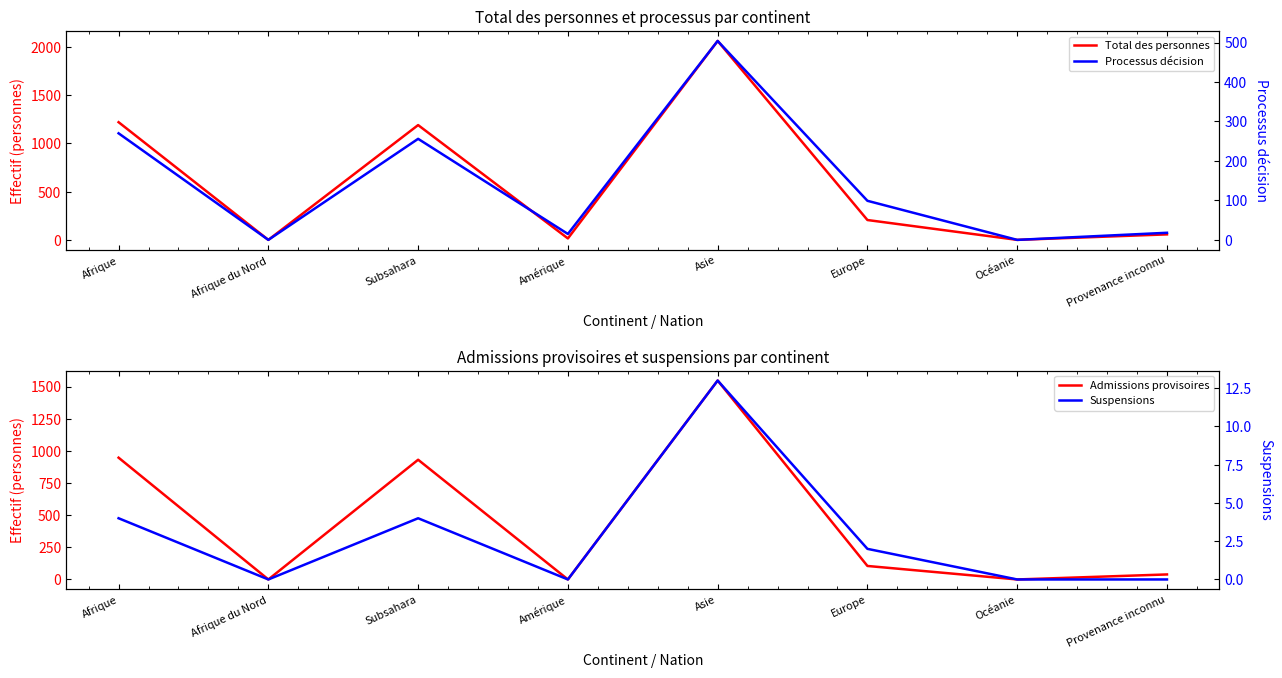

Is it true that Admissions provisoires equals 39 at Provenance inconnu?

True